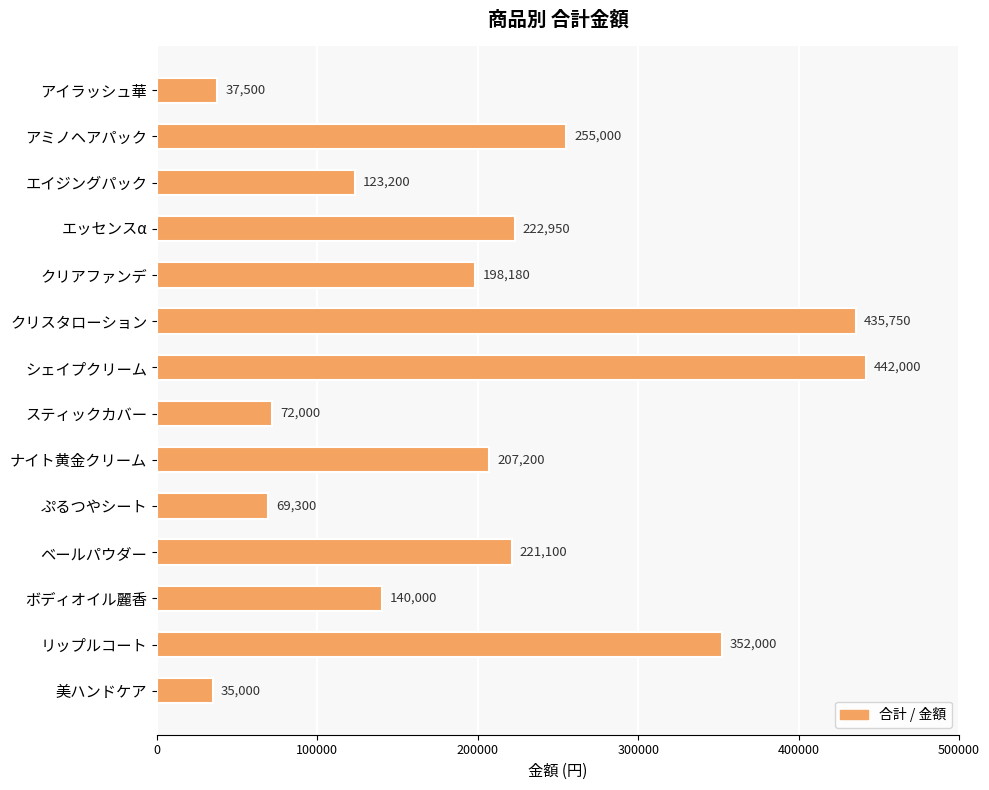

What is the minimum value shown in the chart?

35000